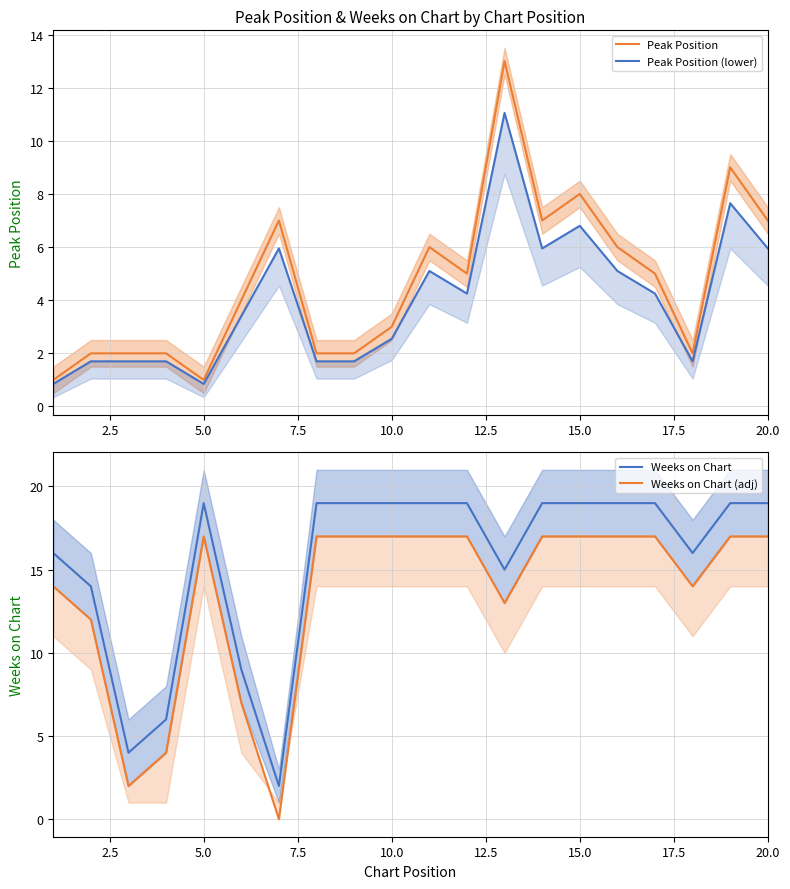

What is the difference between the maximum and minimum values in the Peak Position series?

12